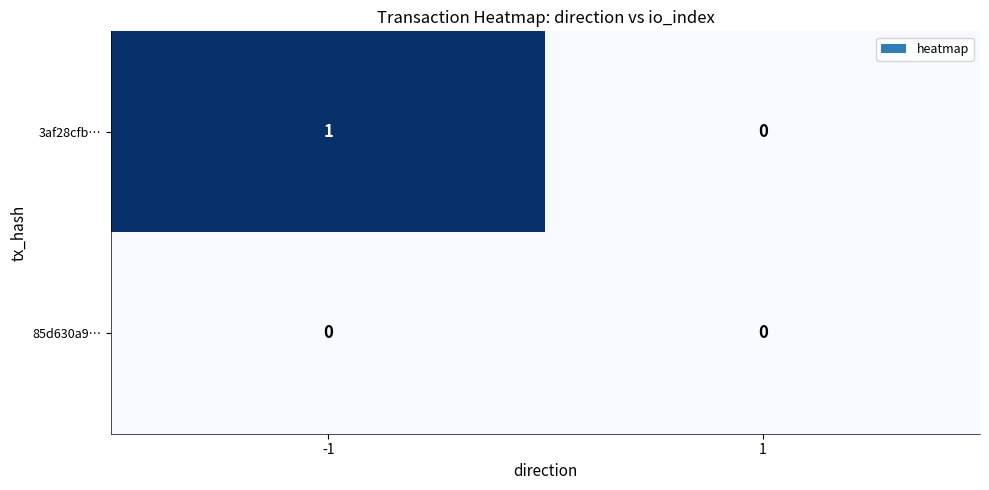

Which series changed the most between -1 and 1?

3af28cfb…